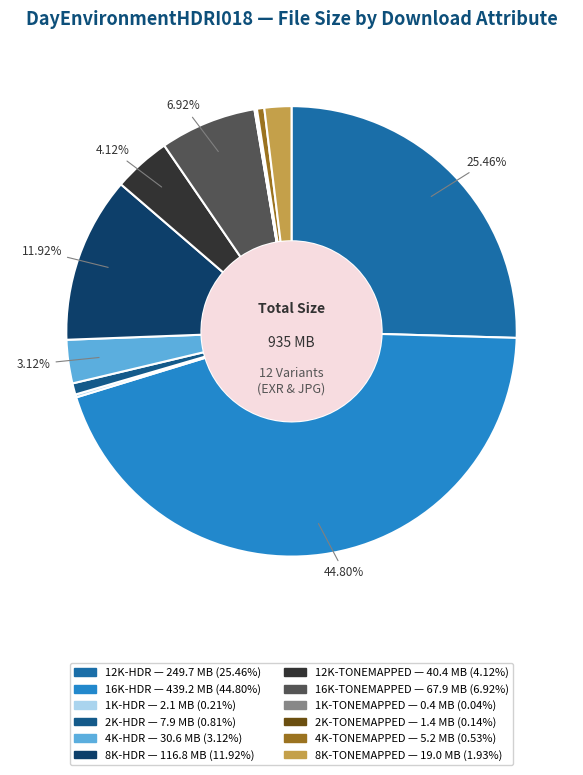

What is the change in value from 4K-TONEMAPPED to 8K-TONEMAPPED?

+13800732